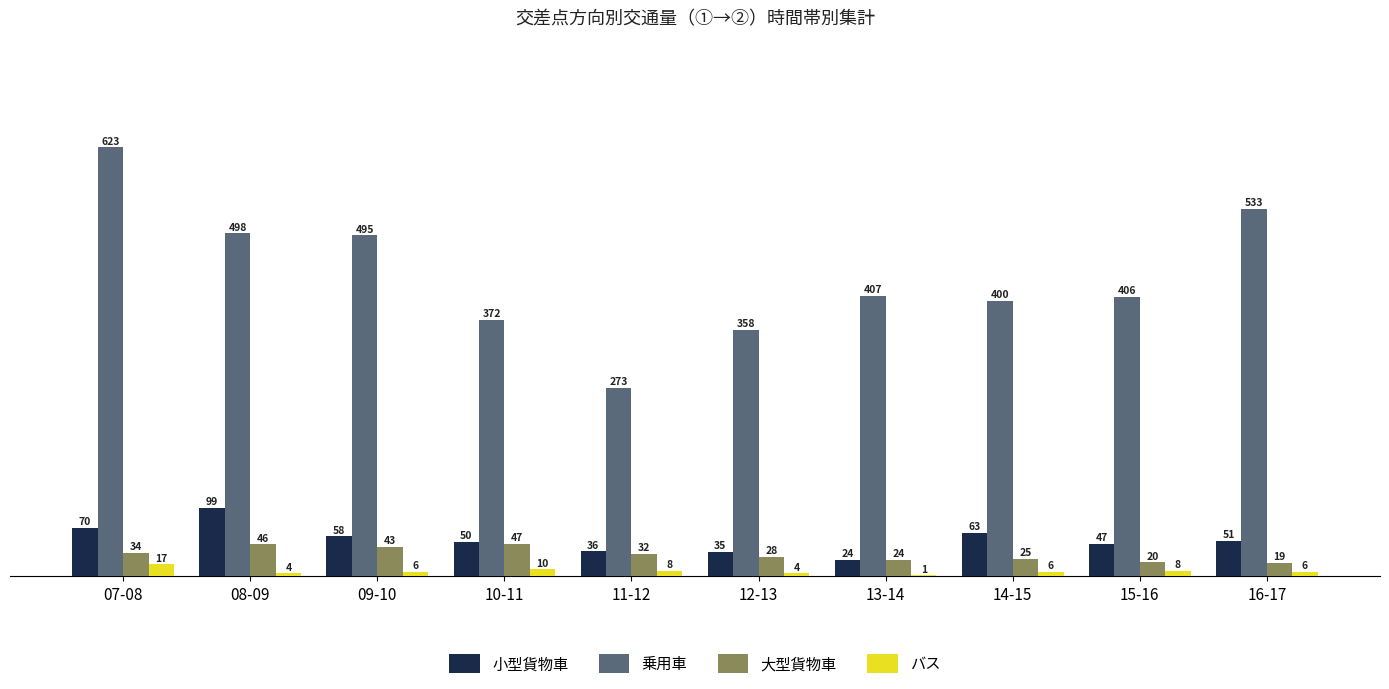

At which category is the sum across all series the highest?

07-08